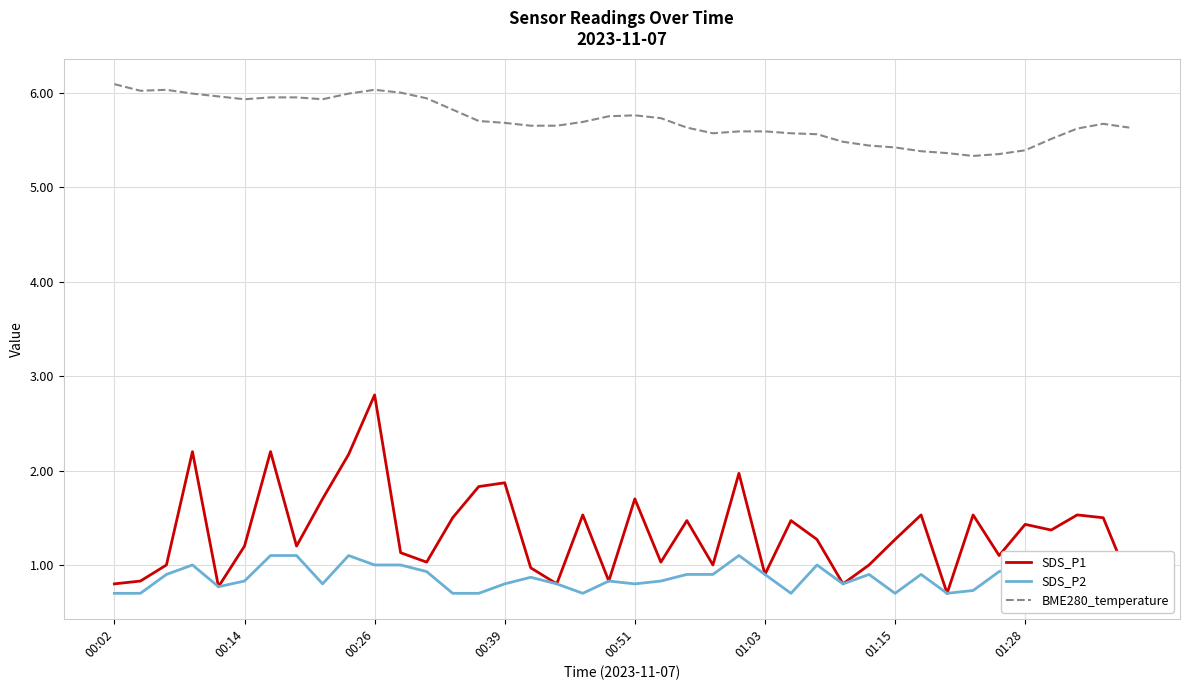

How many series are shown in this chart?

3